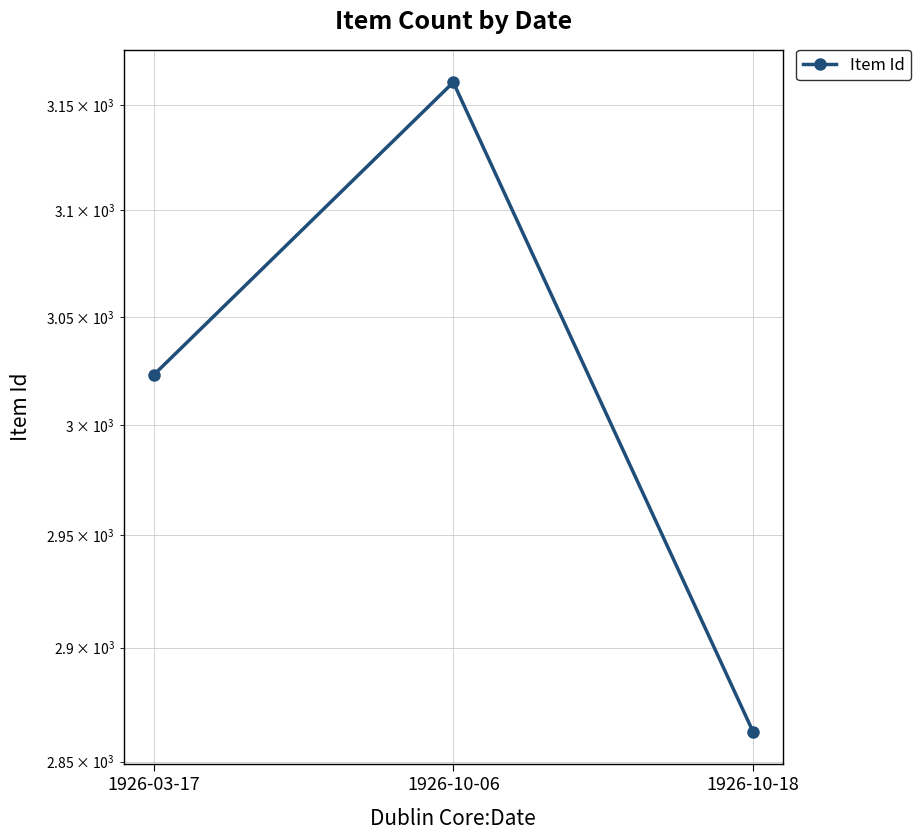

List the labels in order of value, smallest first.

1926-10-18, 1926-03-17, 1926-10-06